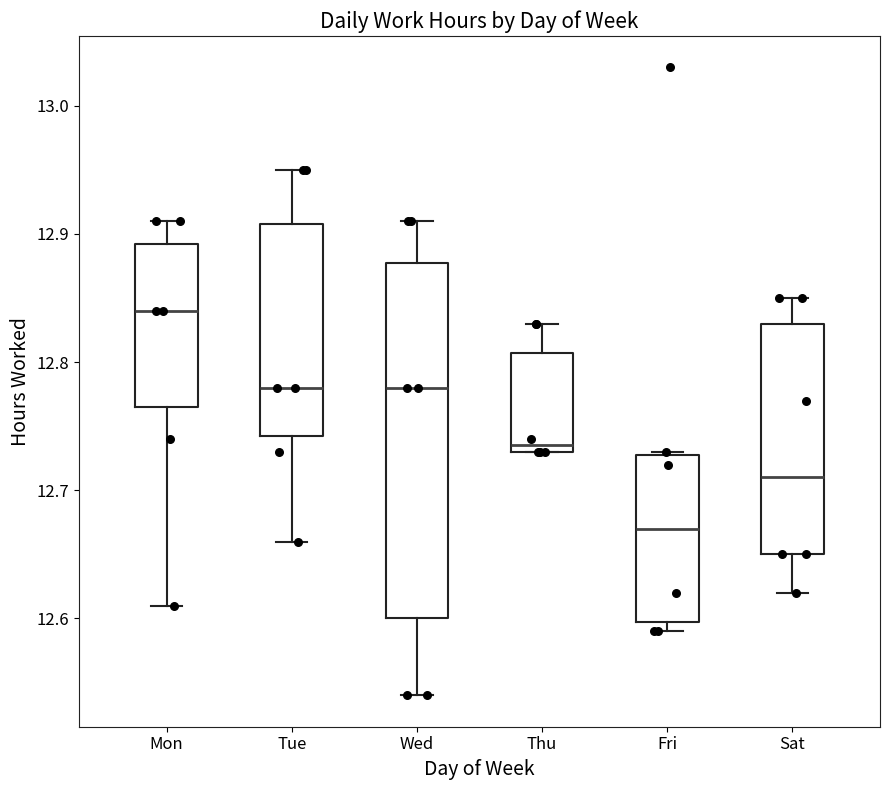

Reading left to right, read every box against the y-axis: the position of its median line, the range the box covers, and the ends of its whiskers. The values are not printed on the chart, so give them approximately, as read against the axis.

Mon: median 12.84, box 12.77 to 12.89, whiskers 12.61 to 12.91
Tue: median 12.78, box 12.74 to 12.91, whiskers 12.66 to 12.95
Wed: median 12.78, box 12.60 to 12.88, whiskers 12.54 to 12.91
Thu: median 12.74, box 12.73 to 12.81, whiskers 12.73 to 12.83
Fri: median 12.67, box 12.60 to 12.73, whiskers 12.59 to 12.73
Sat: median 12.71, box 12.65 to 12.83, whiskers 12.62 to 12.85